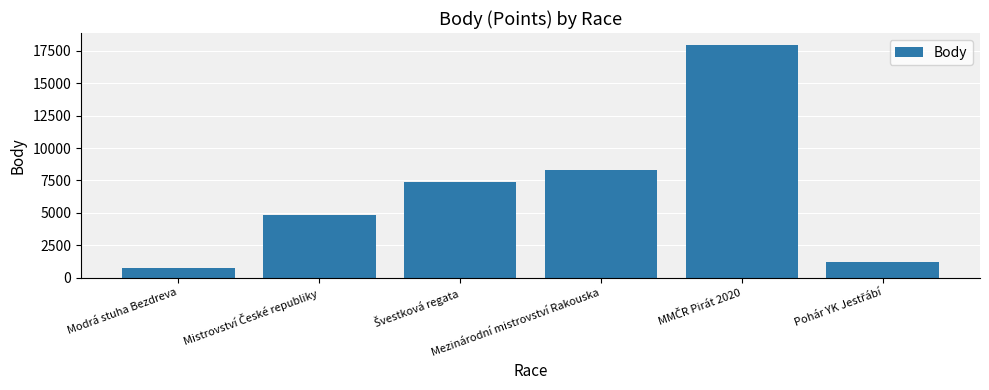

Where is the data nearest to the value 9347?

Mezinárodní mistrovství Rakouska